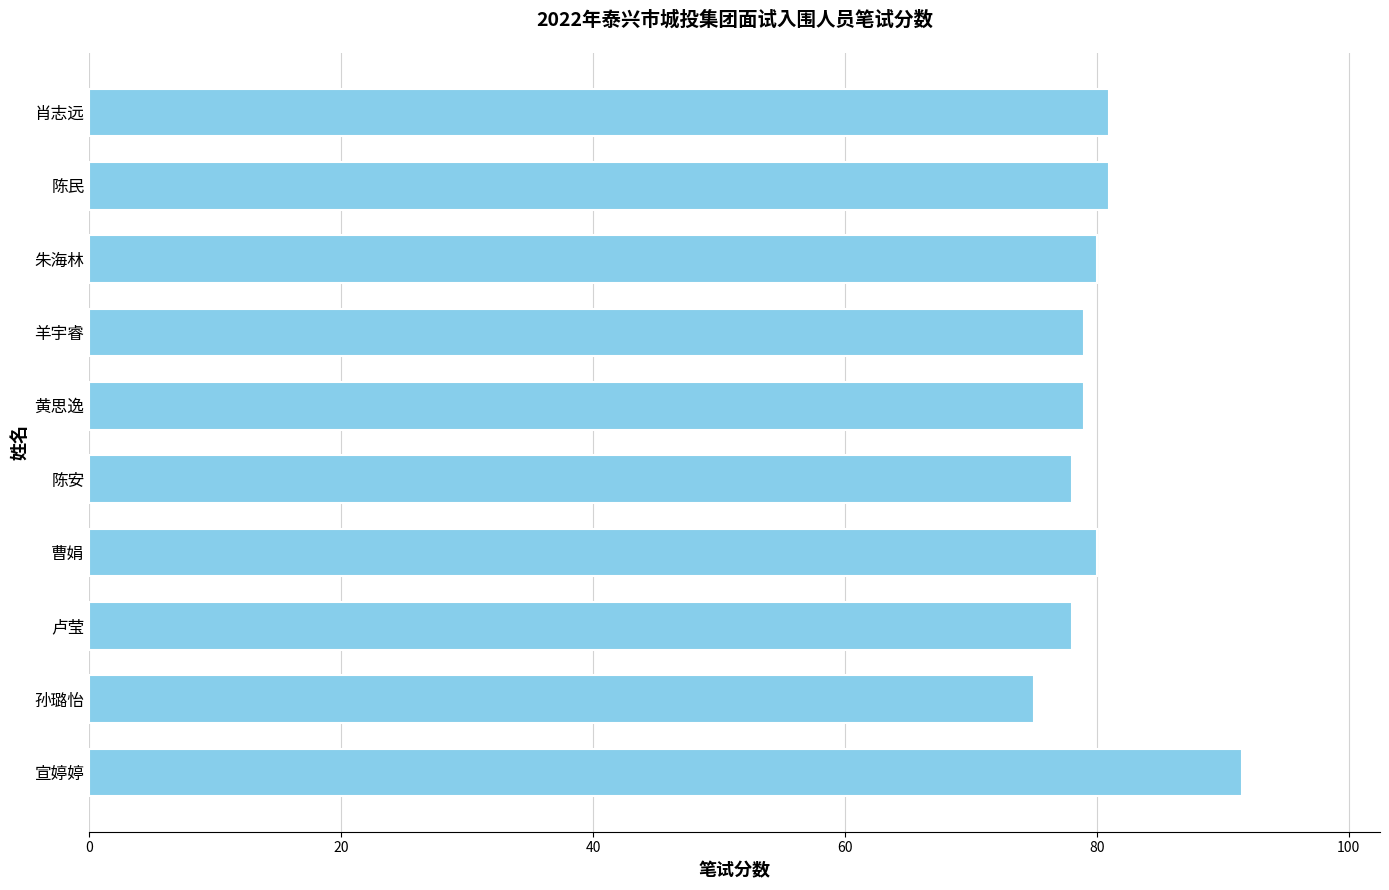

The value at 黄思逸 is 126.5. True or false?

False